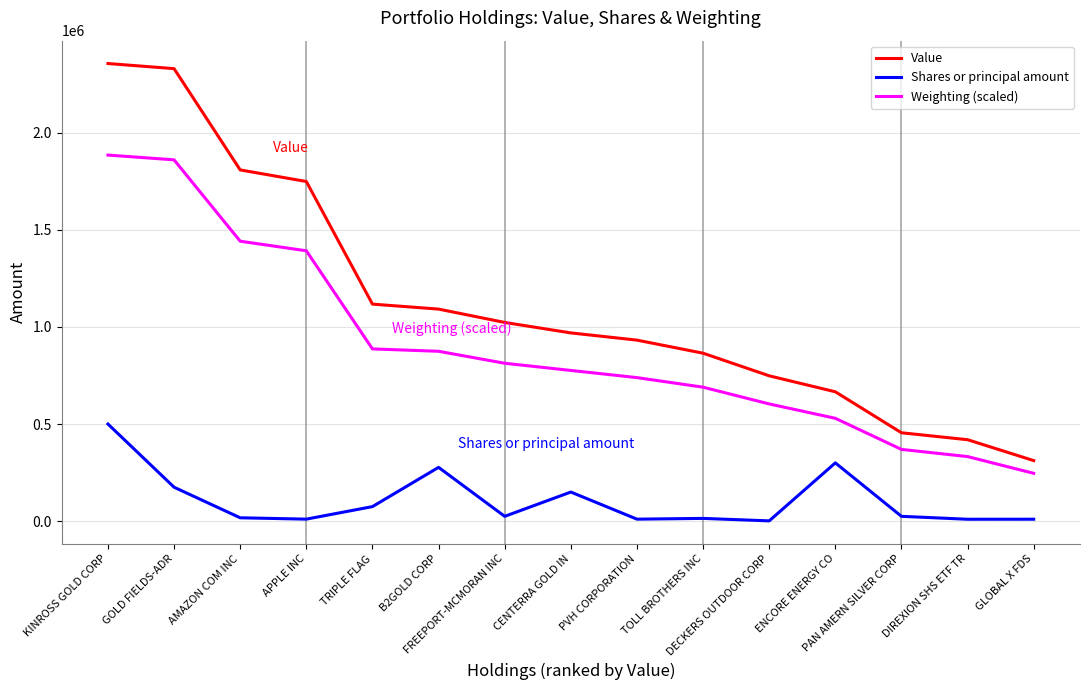

Rank the series by their average value, from lowest to highest.

Shares or principal amount, Weighting (scaled), Value